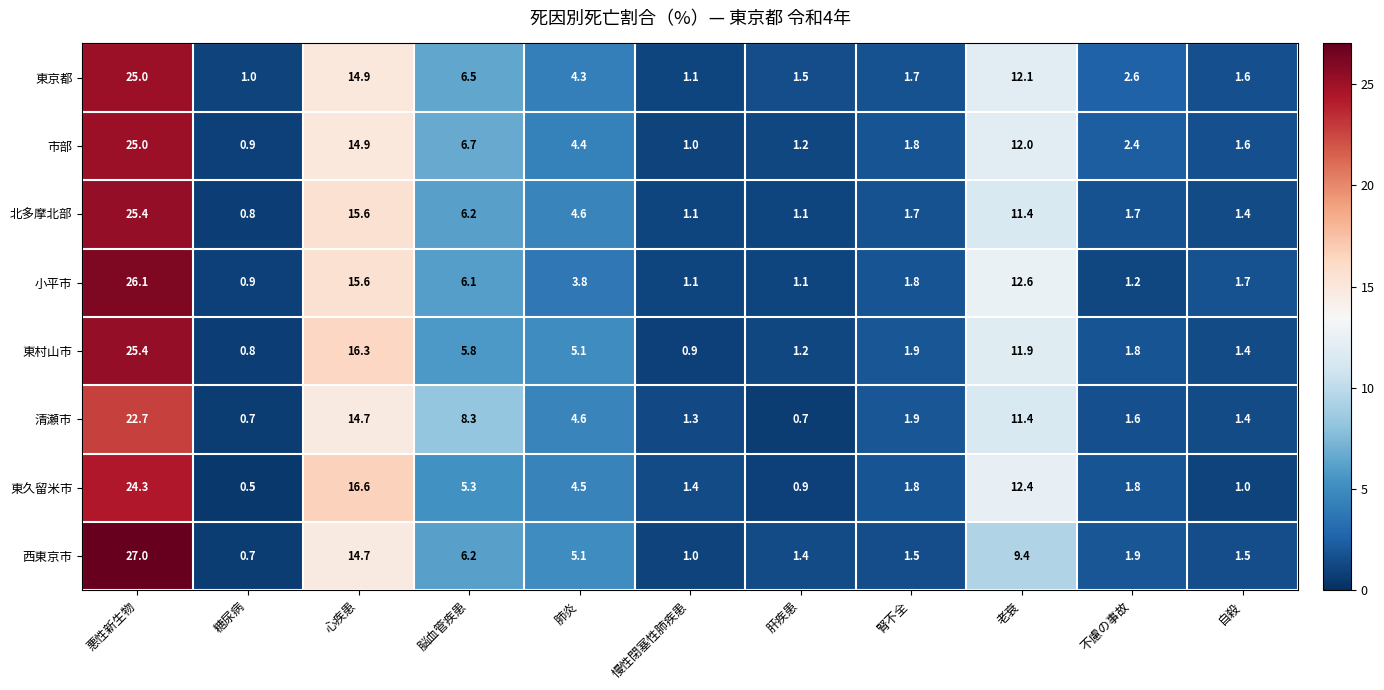

Which series has the largest total across all categories?

東村山市